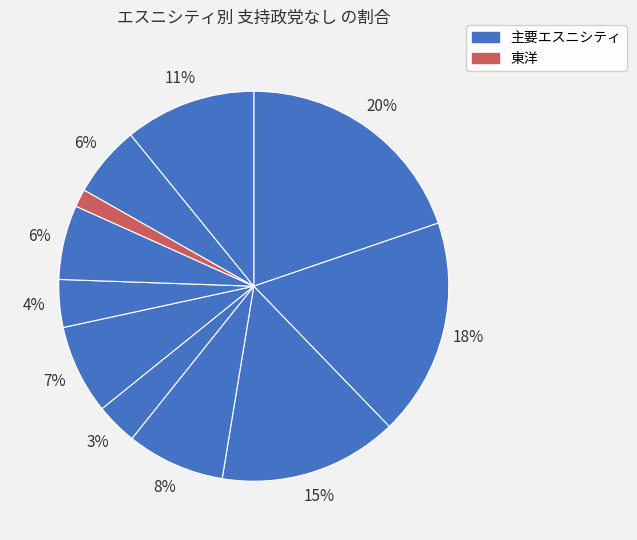

How many segments does this pie chart have?

11